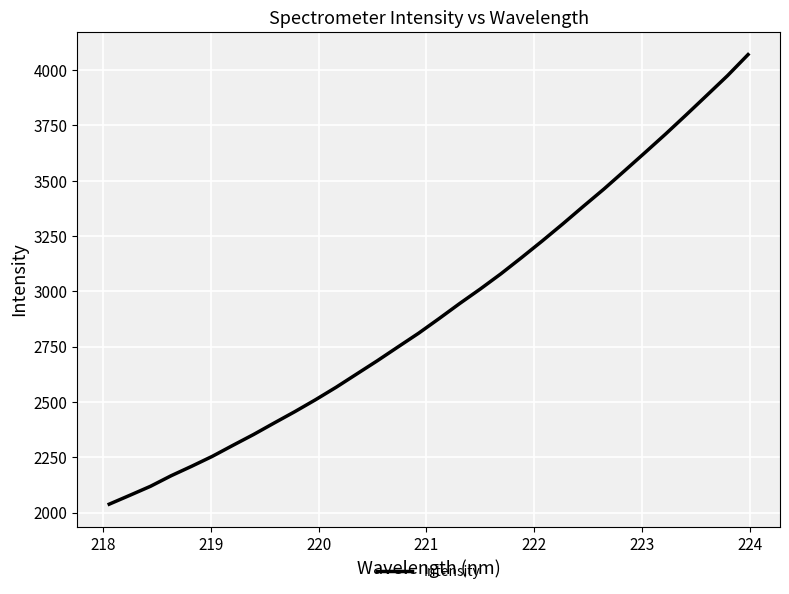

How many lines are shown in the chart?

1